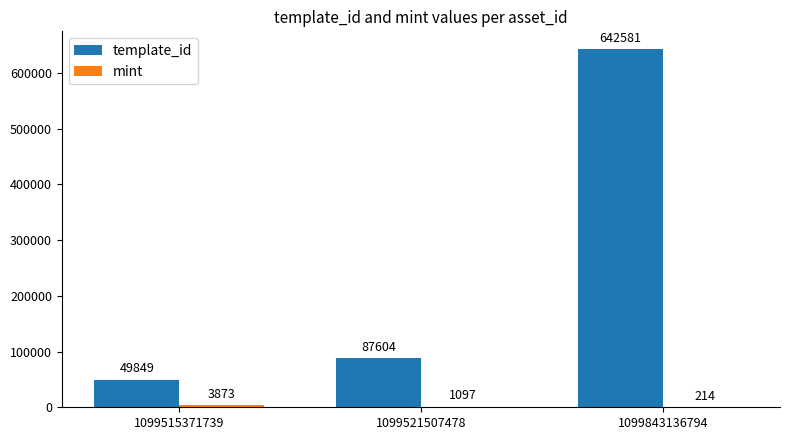

Which series changed the most between 1099521507478 and 1099843136794?

template_id